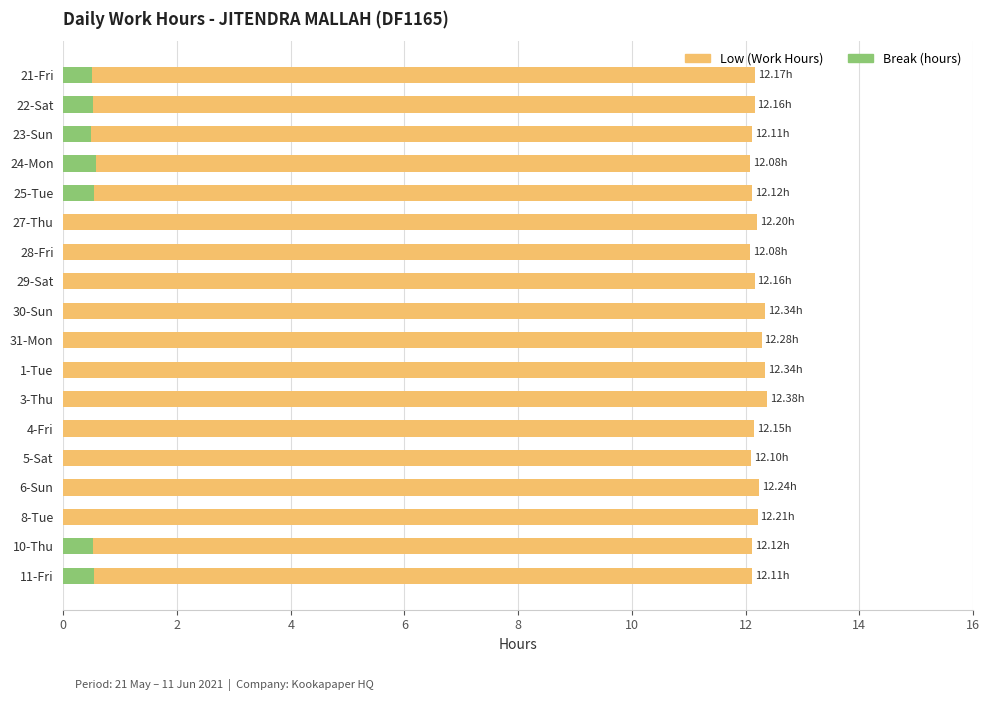

Rank the series by their maximum value, from lowest to highest.

Break (hours), Low (Work Hours)